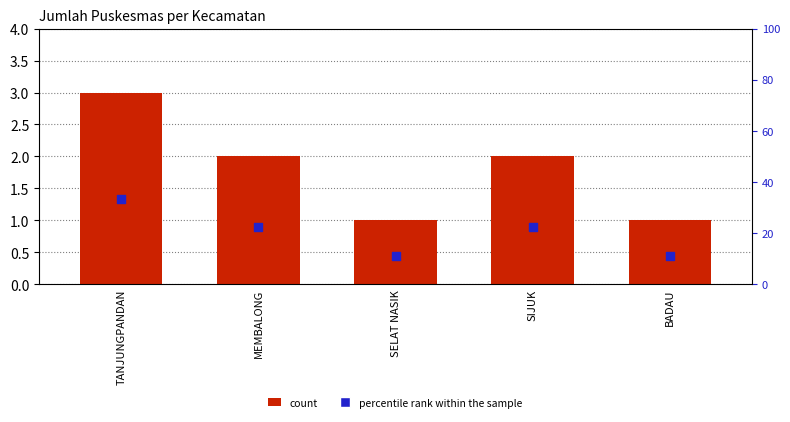

Which series has the widest spread of Y values?

percentile rank within the sample